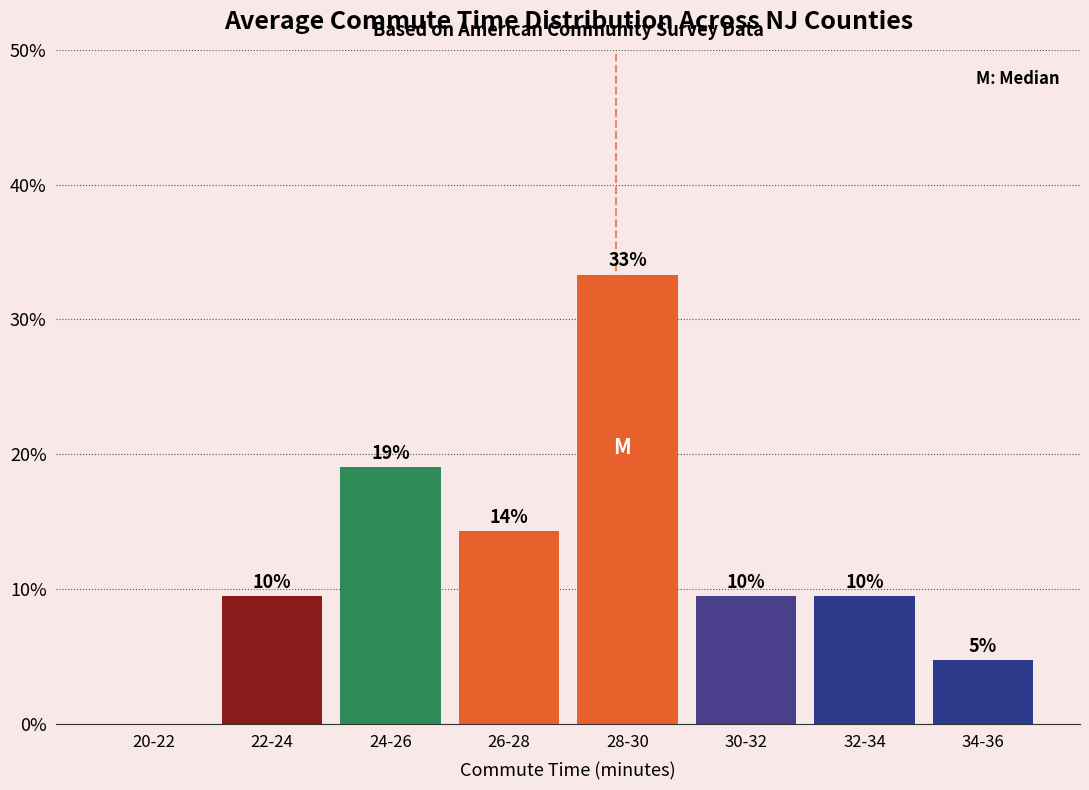

Are the bars horizontal?

No